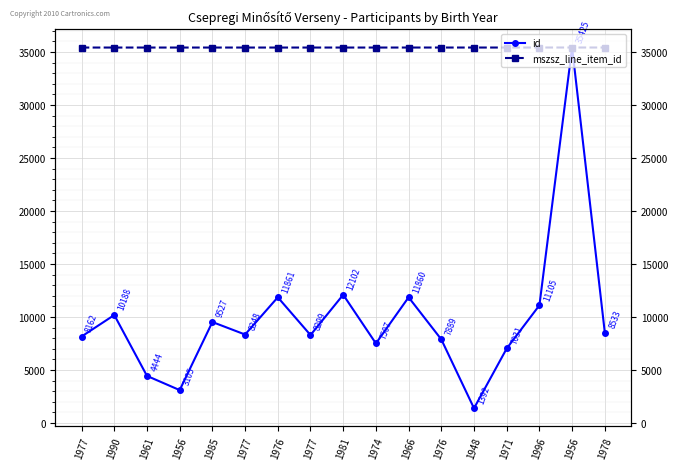

At which label does id first exceed 8348?

1990